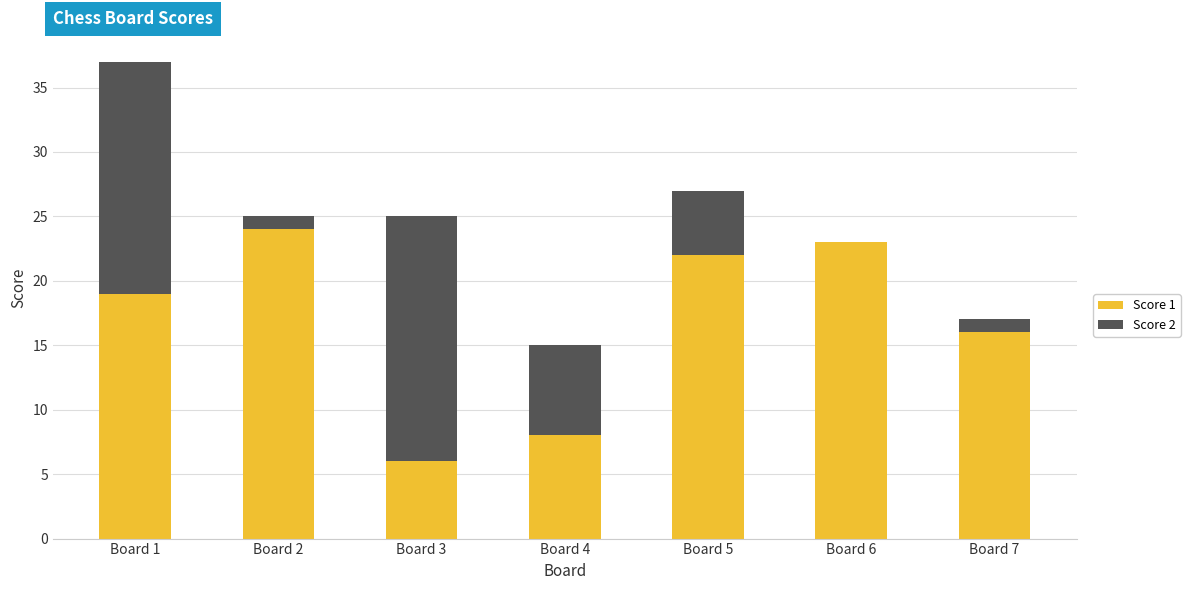

The value of Score 1 at Board 5 is 34. True or false?

False